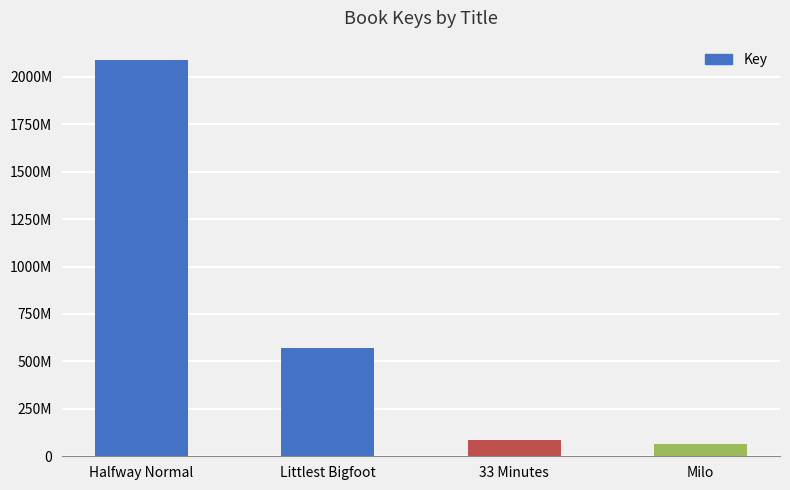

Reading left to right, list all the values displayed in this chart.

2085914975	571208065	86009005	64732001